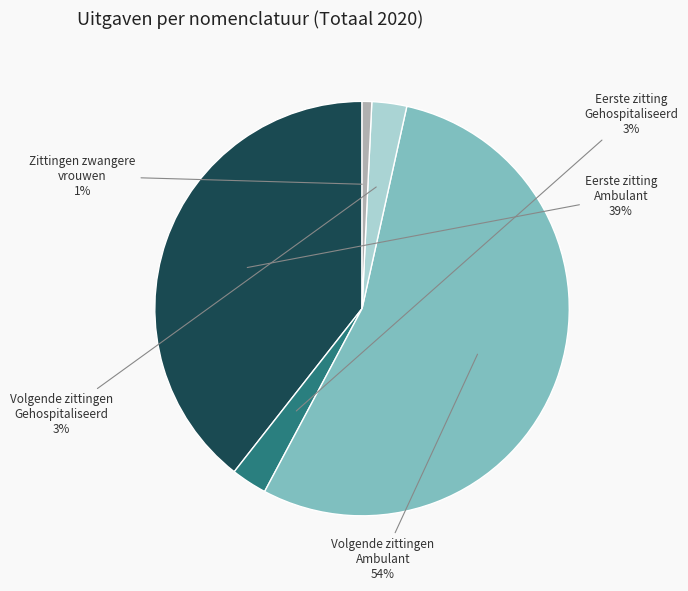

Which category has the smallest portion of the pie?

Zittingen zwangere vrouwen